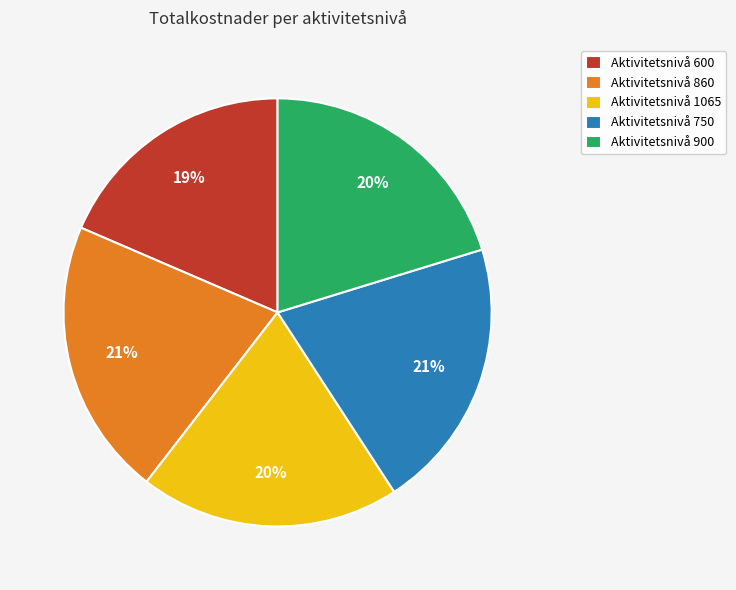

Is there a majority slice in this chart?

No